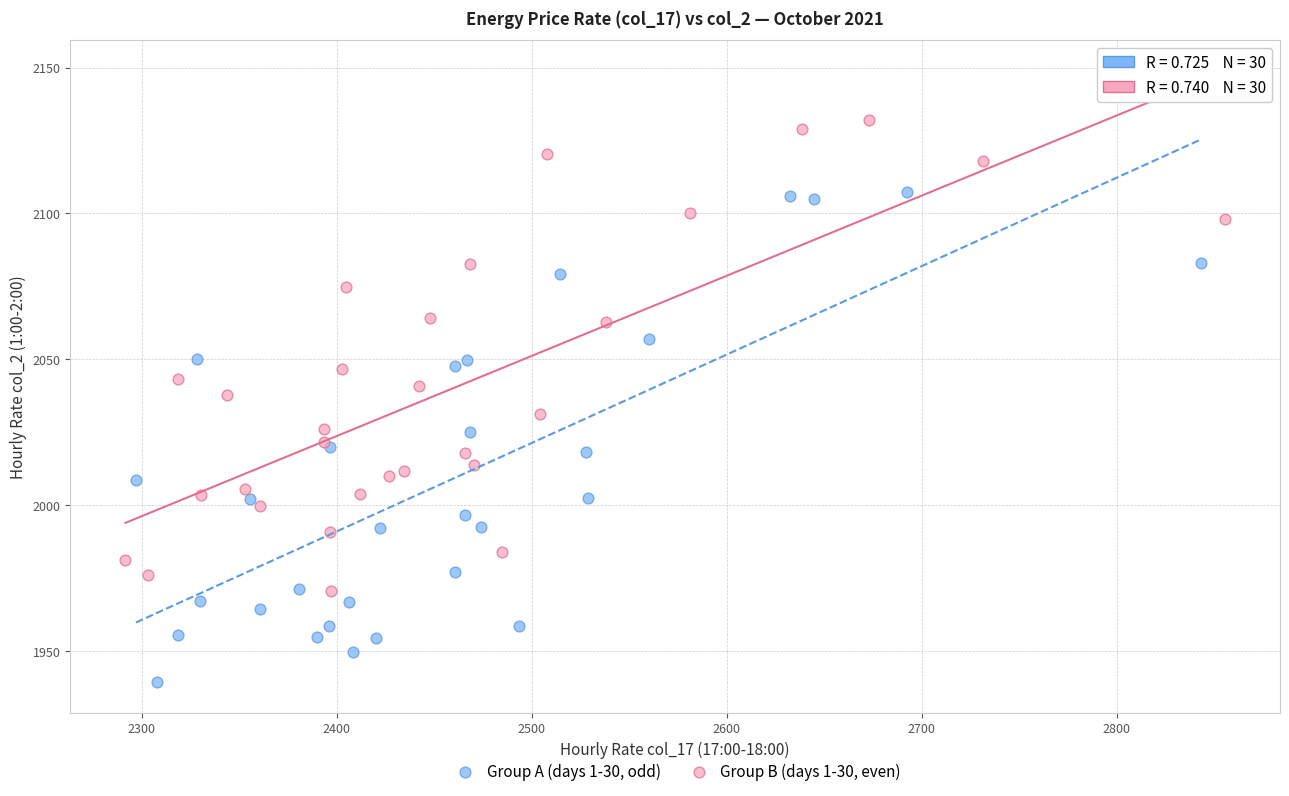

Which series reaches the minimum Y coordinate?

Group A (days 1-30, odd)